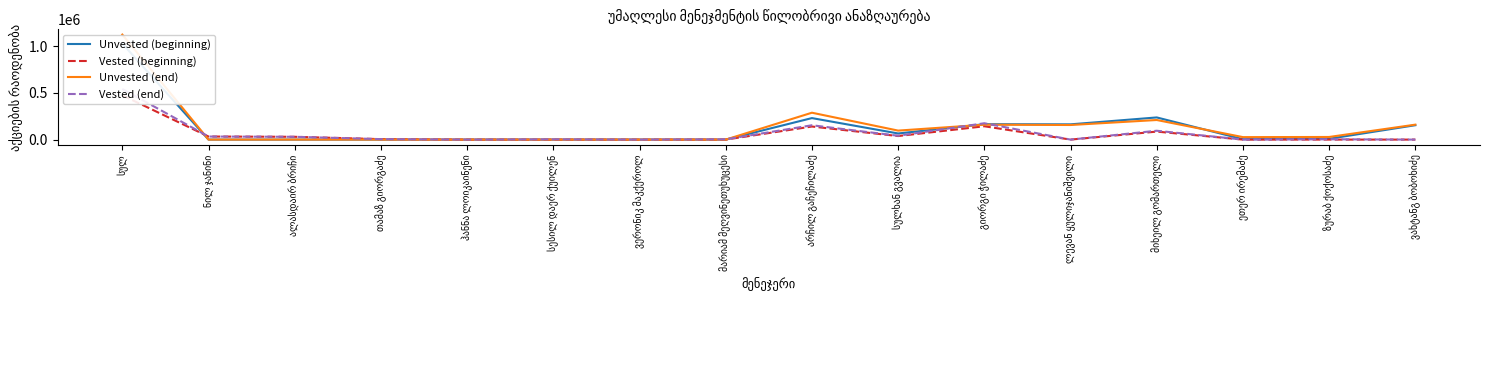

Reading left to right, extract all data points from this chart.

Unvested (beginning): 1030467	0	0	0	0	0	0	0	230707	65712	165333	163667	237667	4212	8835	154334
Vested (beginning): 475020	32880	30000	5000	0	0	0	0	140266	38066	143033	0	85775	0	0	0
Unvested (end): 1126523	0	0	0	0	0	0	0	288395	96534	159866	156534	210166	26571	28123	160334
Vested (end): 542689	32880	30000	5000	0	2900	0	3102	153839	41341	175406	0	94975	81	3165	0